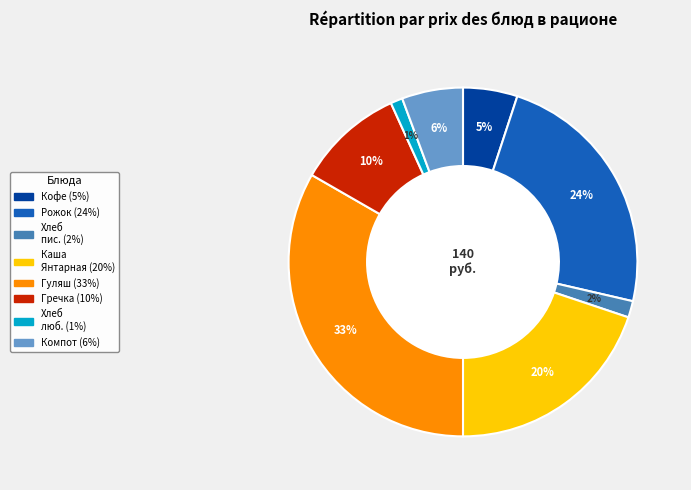

To the nearest percent, what is the difference between the largest and smallest slice percentages?

32%